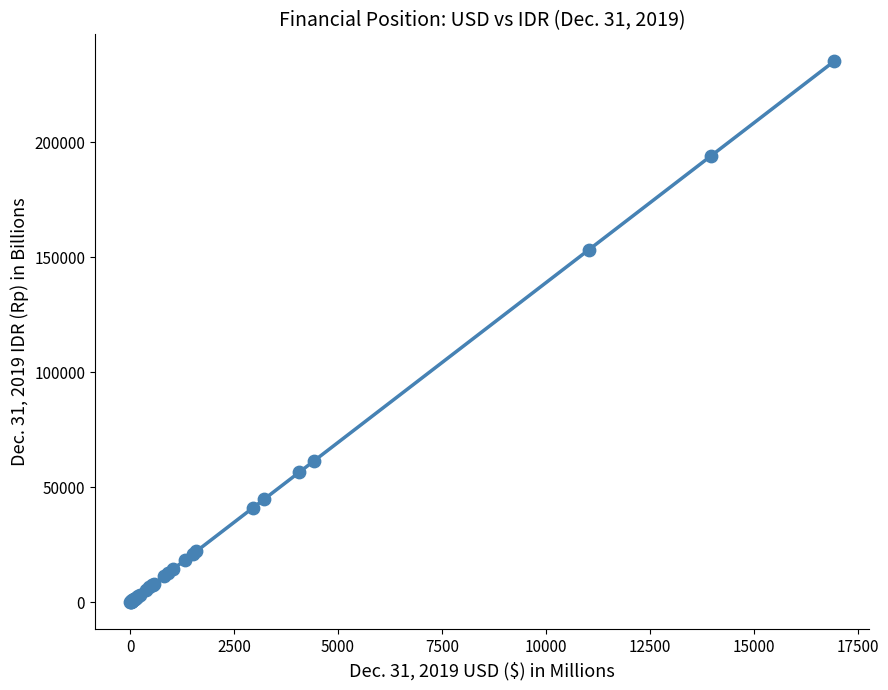

What Y value in the scatter plot is closest to 117548?

153174